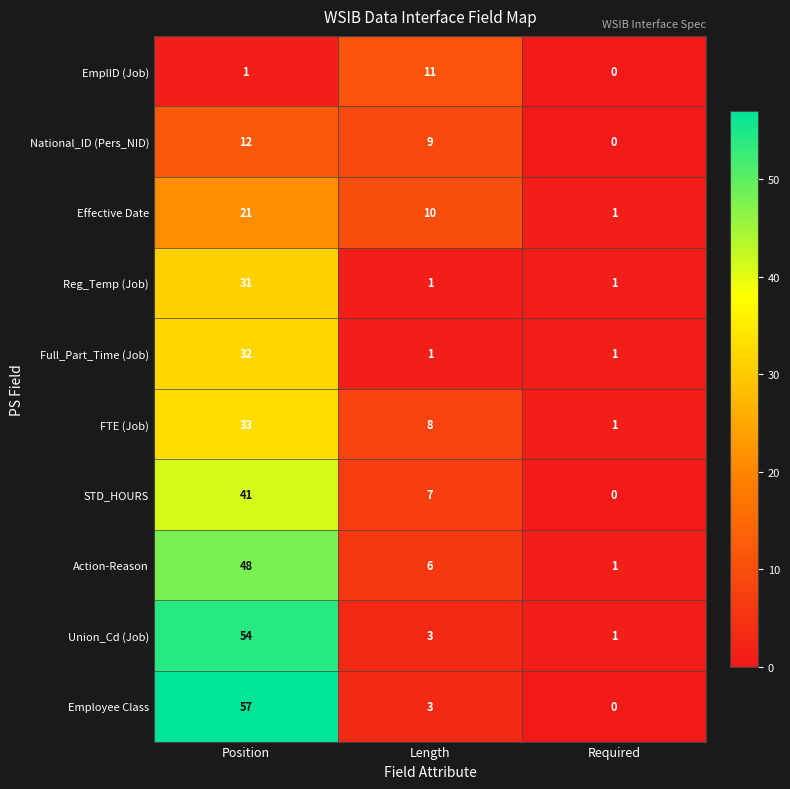

The Action-Reason series shows 1 at Required. True or false?

True